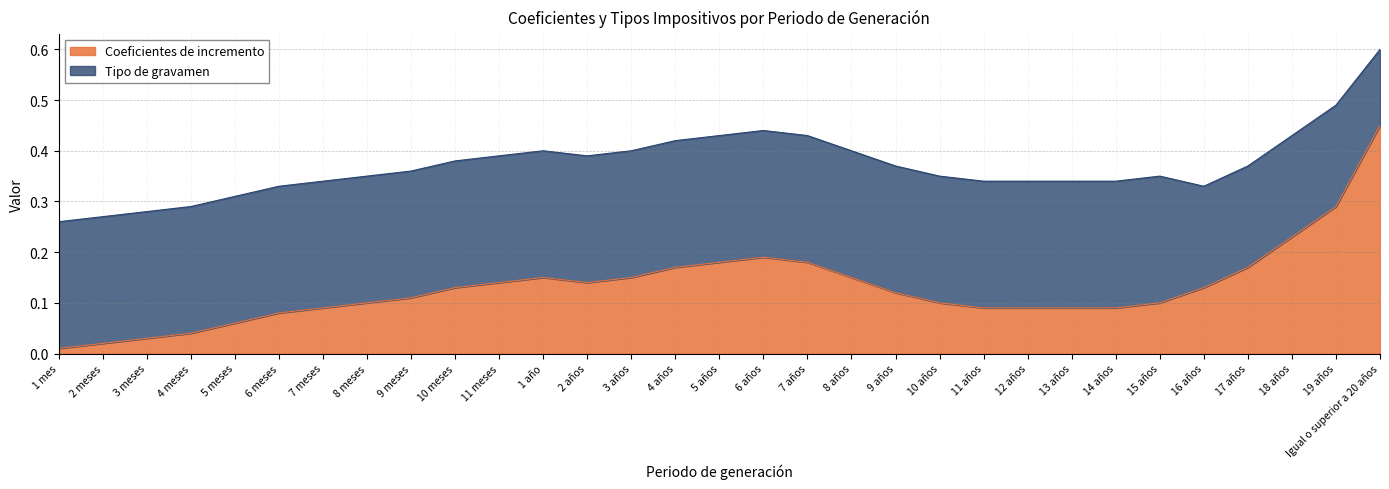

How many points are lower than both their immediate neighbors (excluding endpoints)?

1